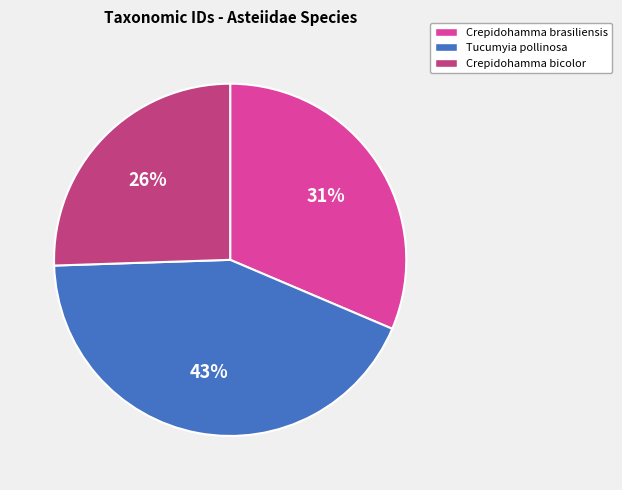

Does Crepidohamma bicolor represent more than half of the total?

No